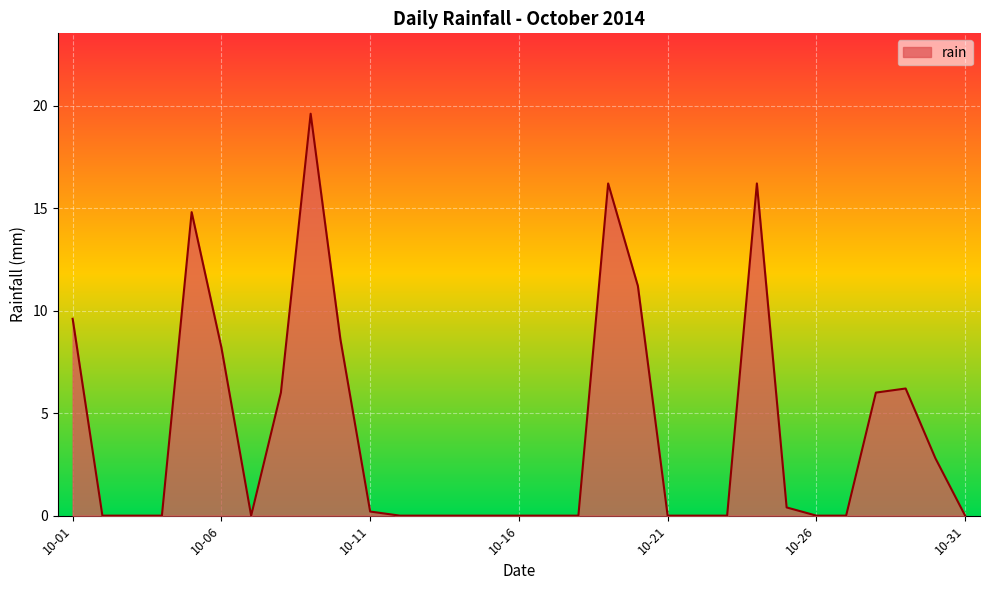

What is the greatest value displayed?

19.6